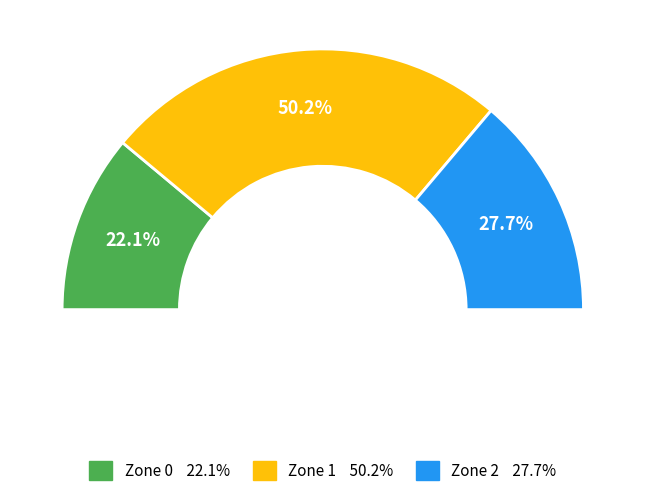

Rank the categories by value from lowest to highest.

Zone 0, Zone 2, Zone 1